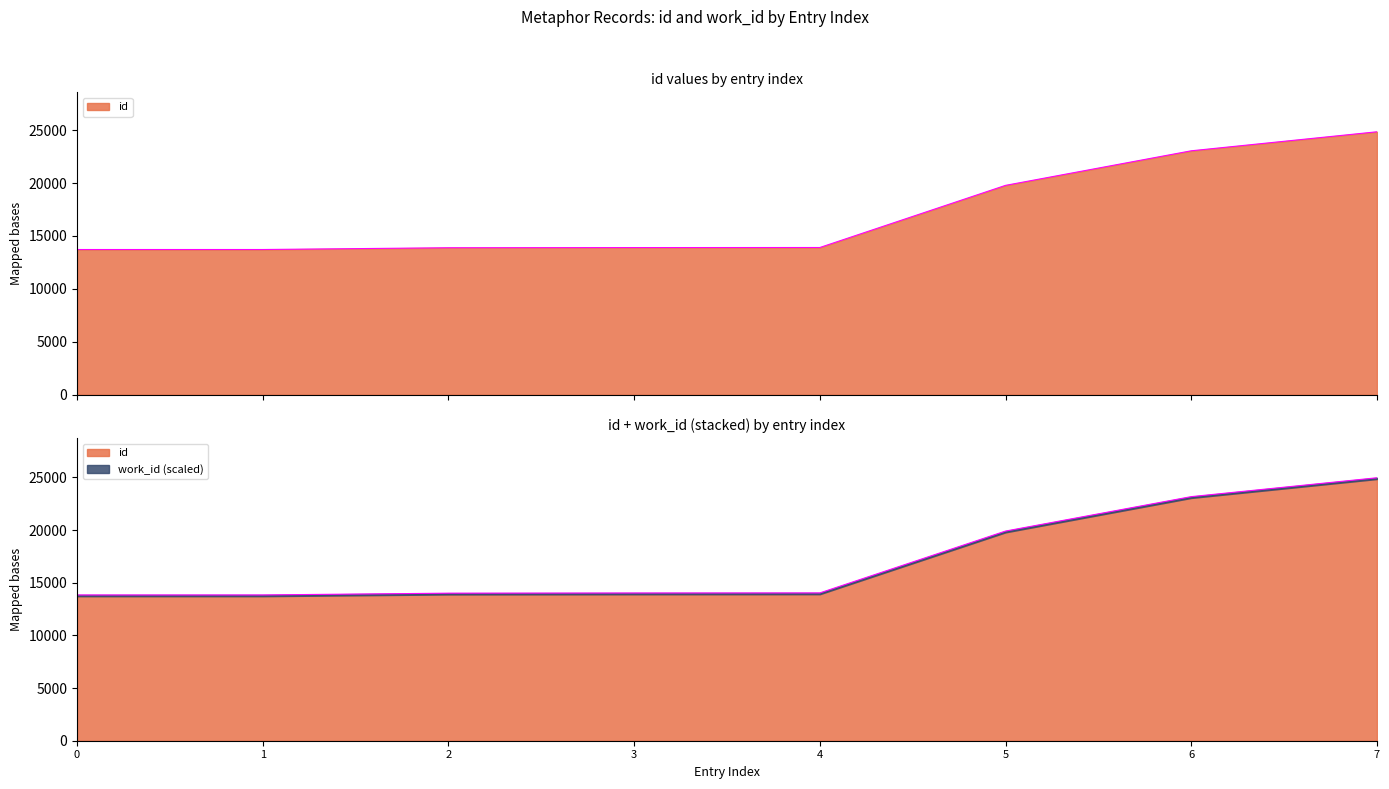

What is the difference between the maximum and minimum values?

11126